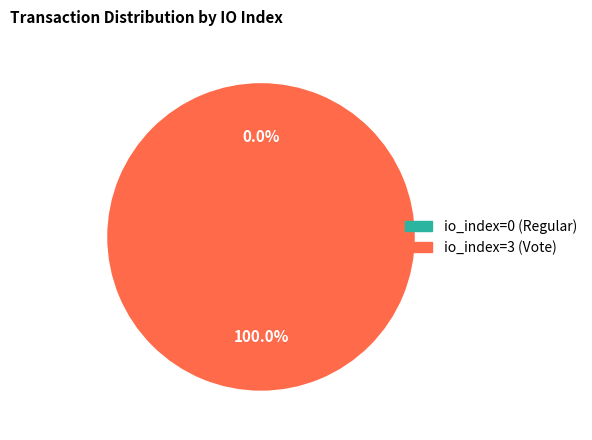

To the nearest percent, what is the combined percentage of io_index=0 (Regular) and io_index=3 (Vote)?

100%